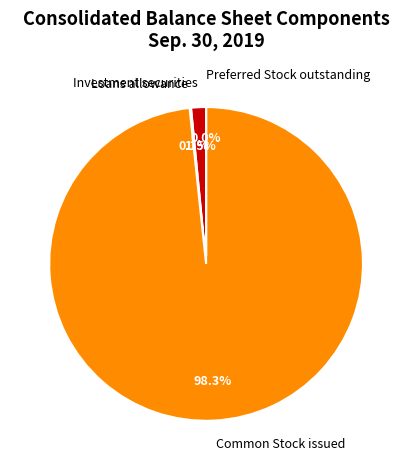

What portion of the pie excludes Investment securities?

98.5%